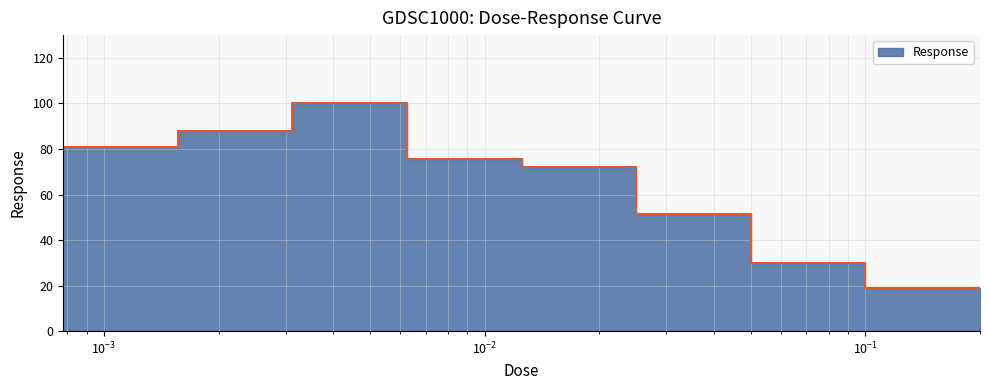

List the labels in order of value, smallest first.

0.2, 0.1, 0.05, 0.025, 0.0125, 0.00625, 0.00078125, 0.0015625, 0.003125